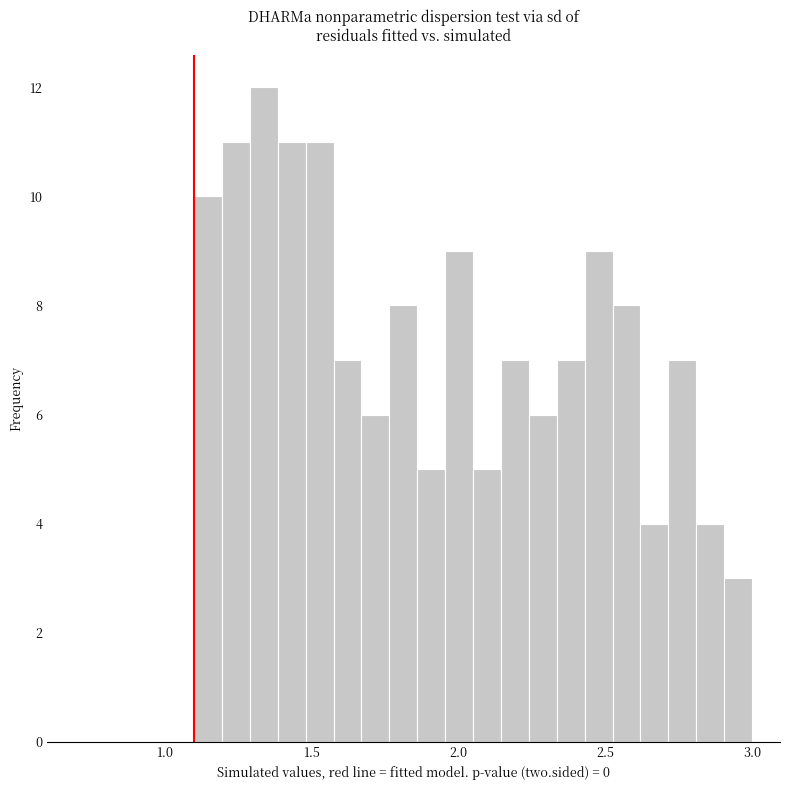

Read against the x-axis, roughly where is the centre of the tallest bar?

1.35